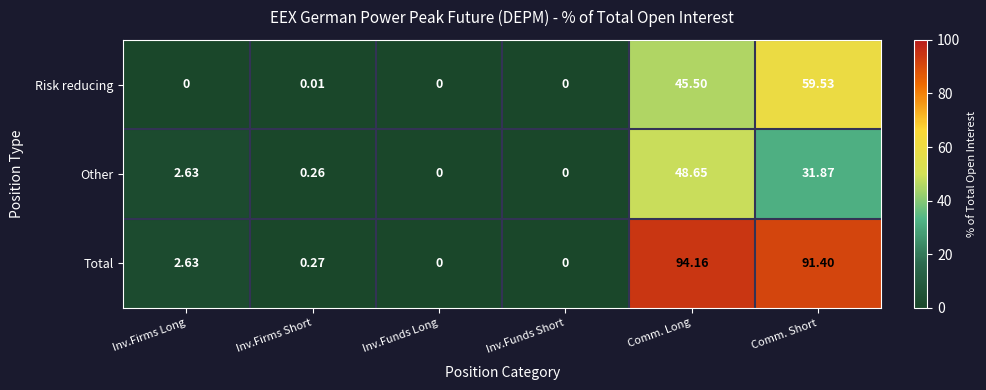

Rank the series by their average value, from lowest to highest.

Other, Risk reducing, Total